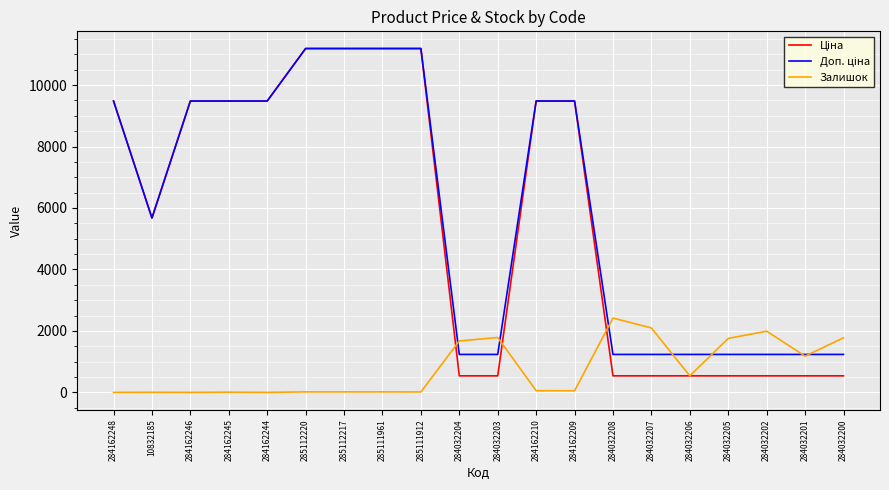

What is the total value across all series at 284032202?

3766.4